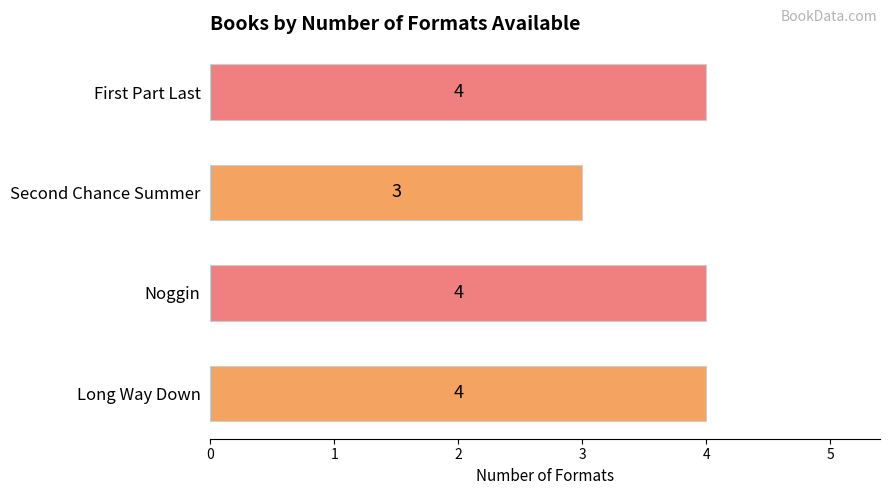

Is it true that the value at Second Chance Summer is 5?

False